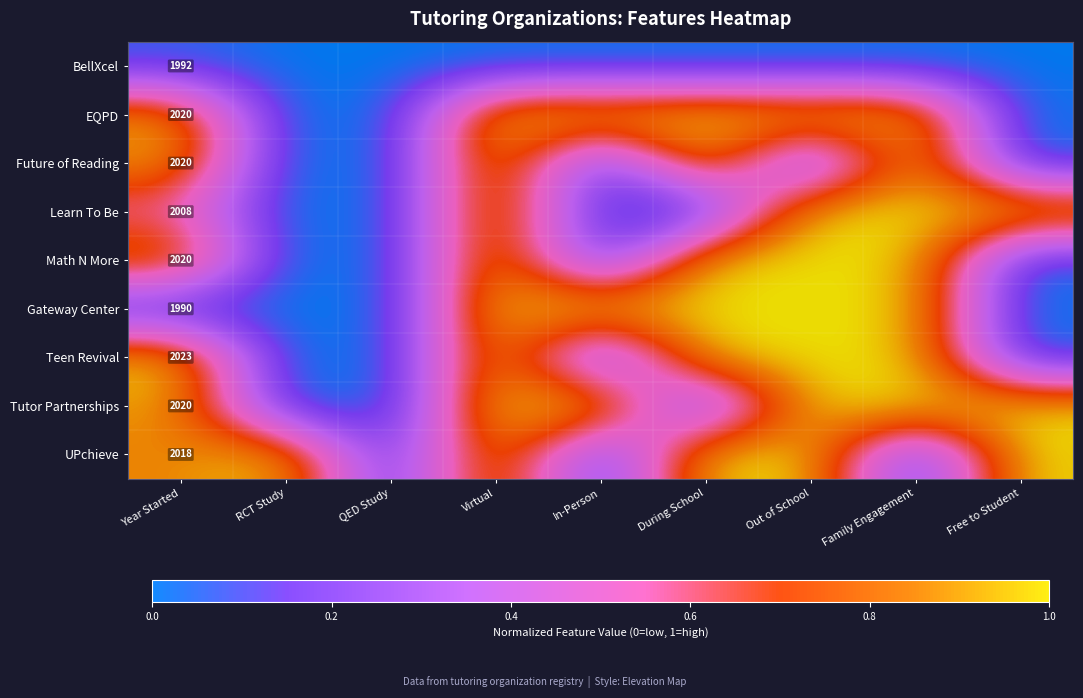

Is it true that Gateway Center equals 1117 at Year Started?

False